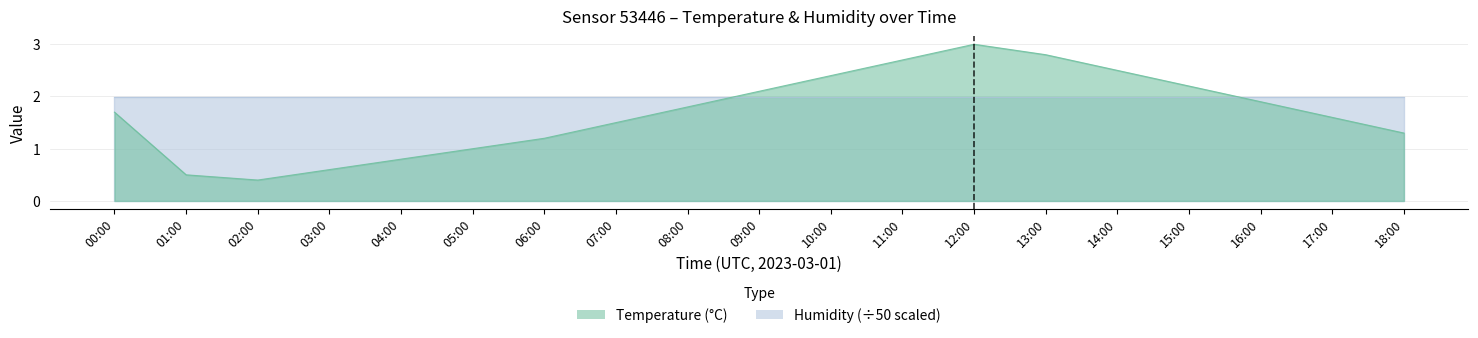

How many points are lower than both their immediate neighbors (excluding endpoints)?

1